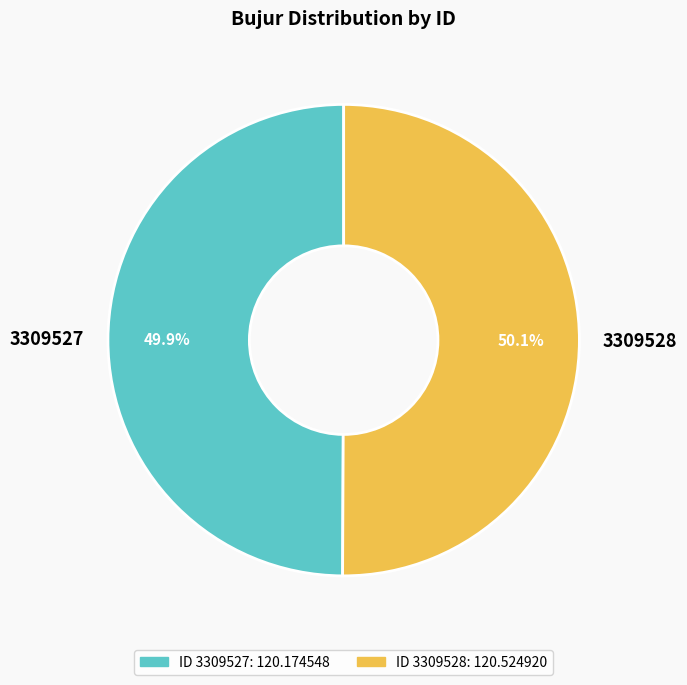

What is the ratio of the value at 3309528 to the value at 3309527?

1.0